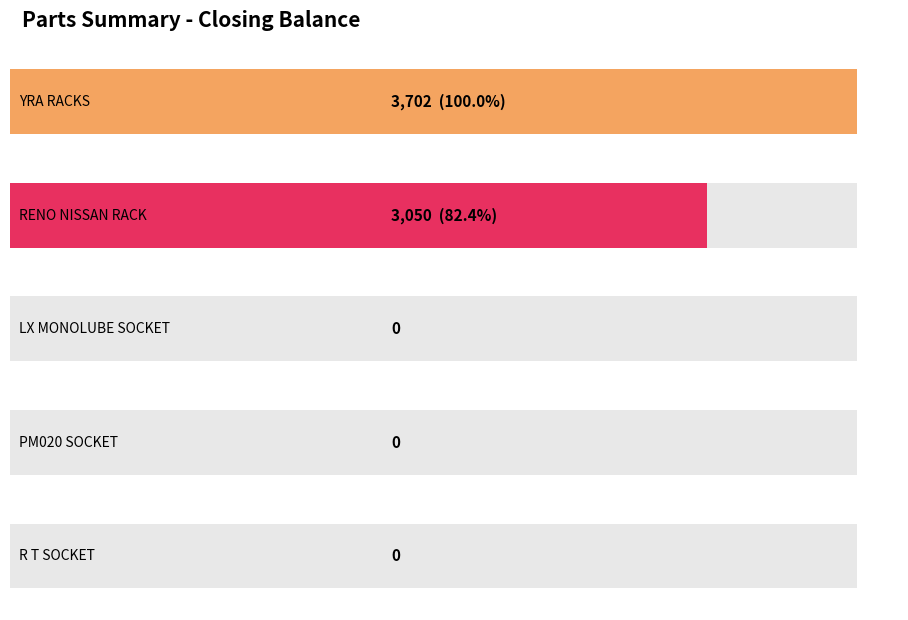

What is the difference between the maximum and minimum values?

3702